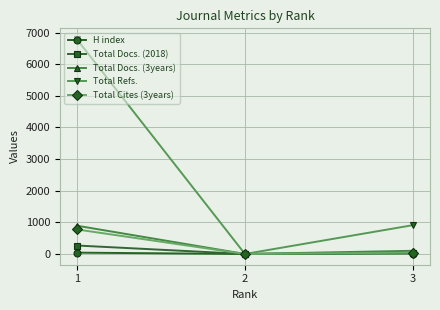

Is the value of Total Refs. at 1 greater than the value of Total Cites (3years) at 2?

Yes